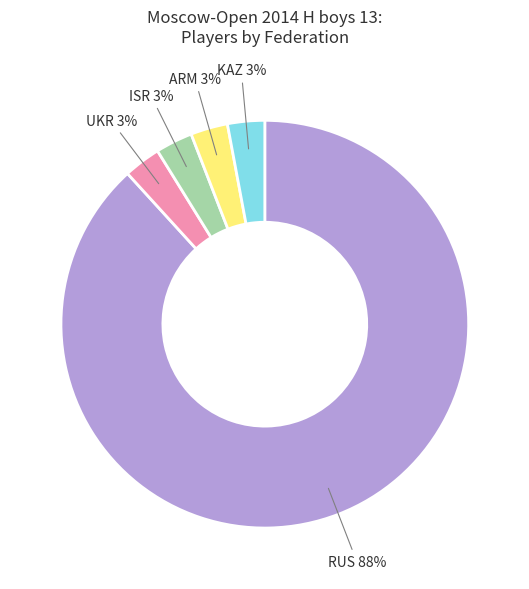

To the nearest percent, what is the difference between the largest and smallest slice percentages?

85%